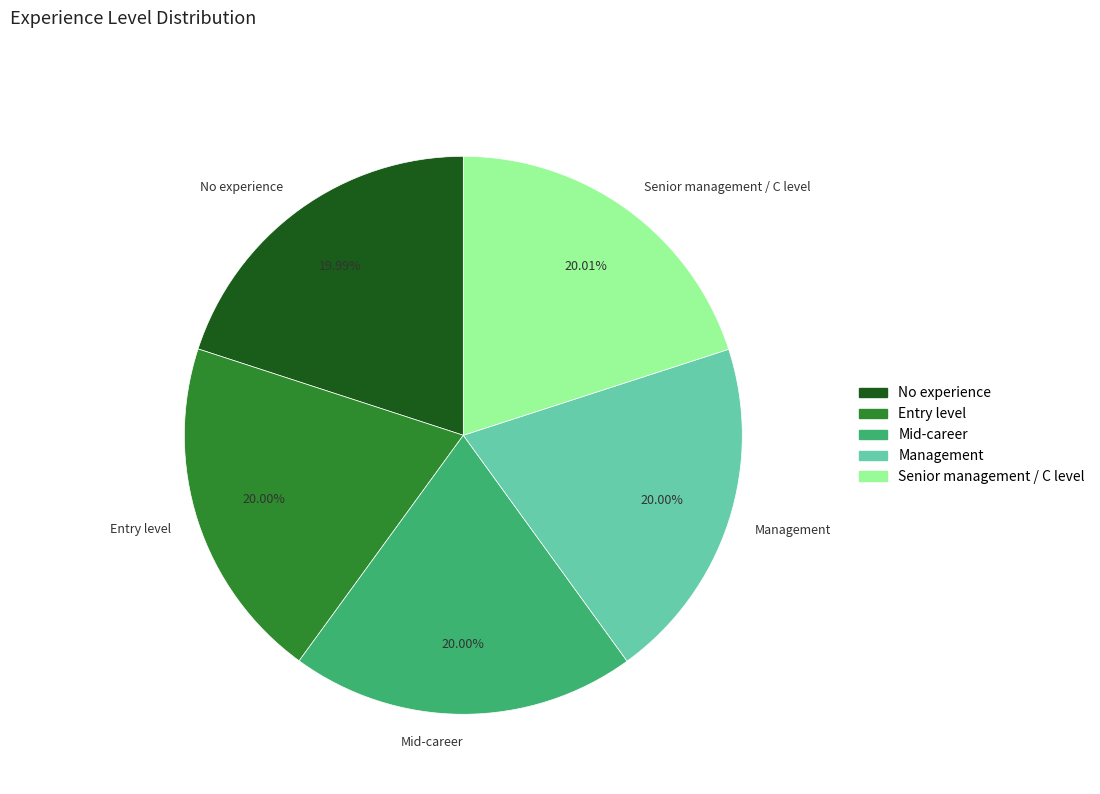

Is it true that No experience is 15% of the pie?

False